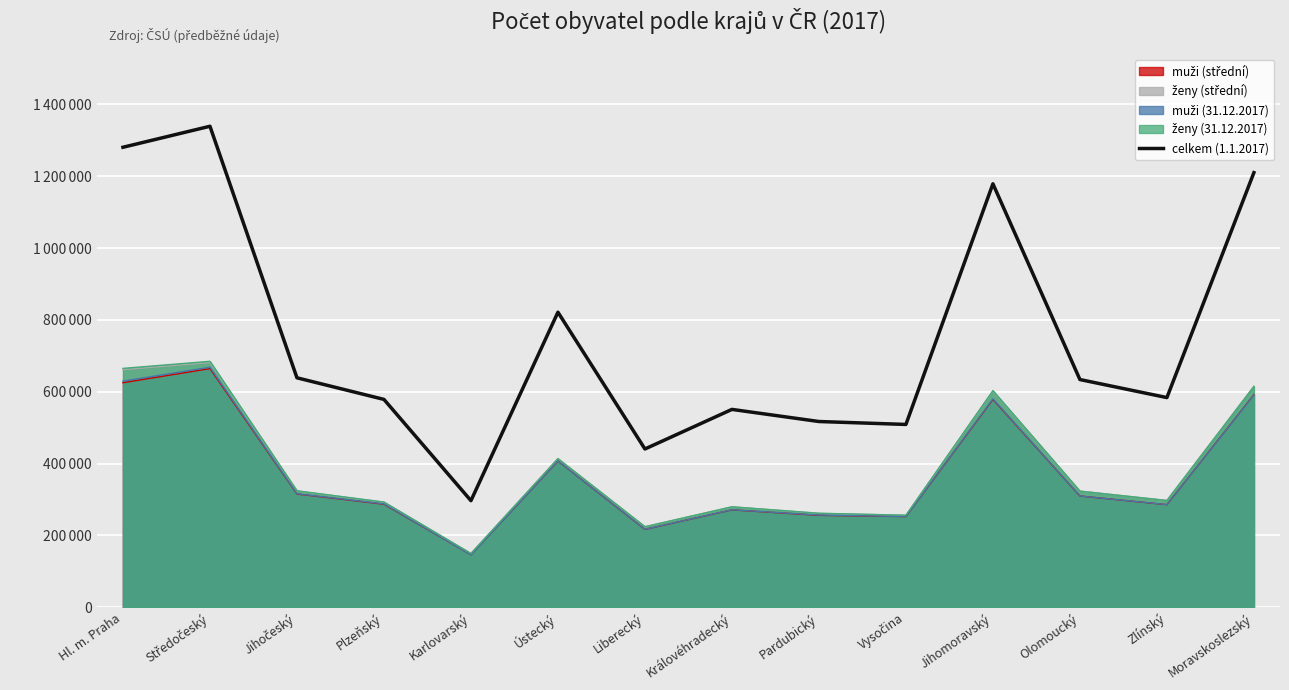

What is the maximum value shown in the chart?

1338982